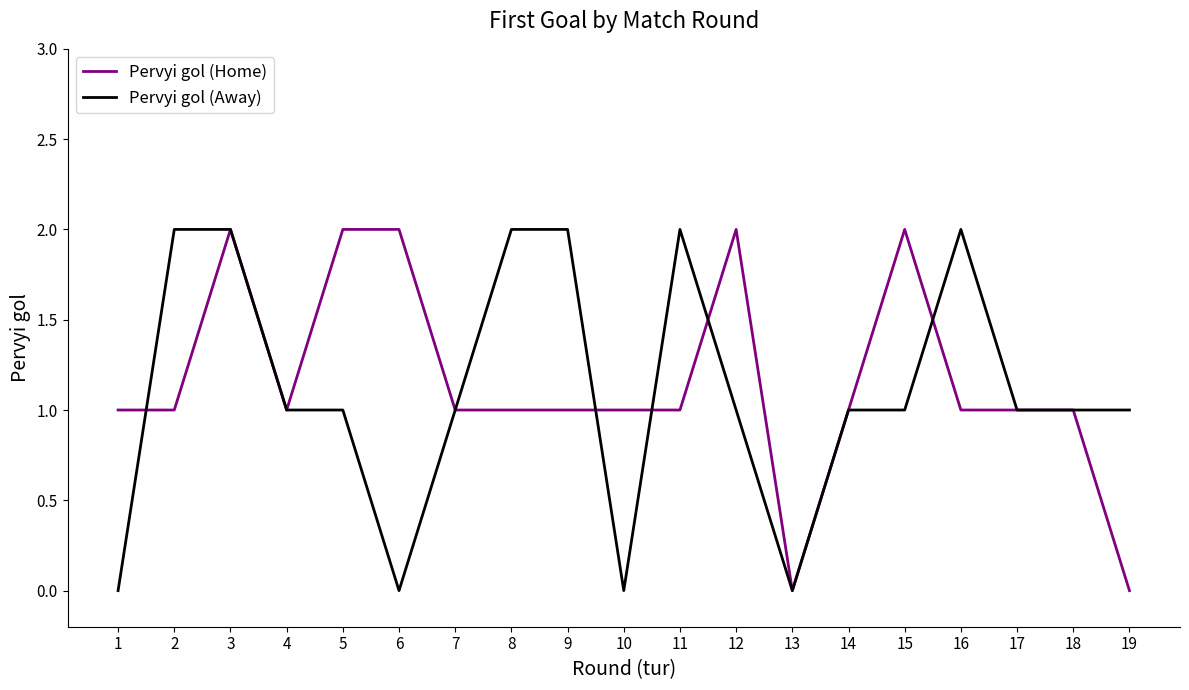

Read the Pervyi gol (Away) value at 17.

1